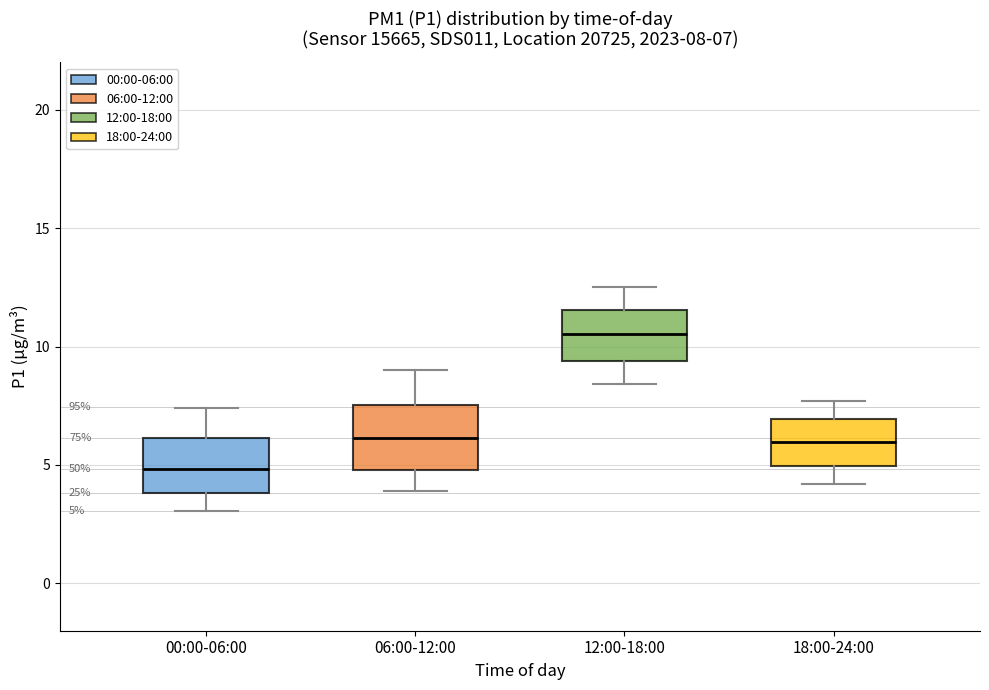

Which box has the lowest median line?

00:00-06:00